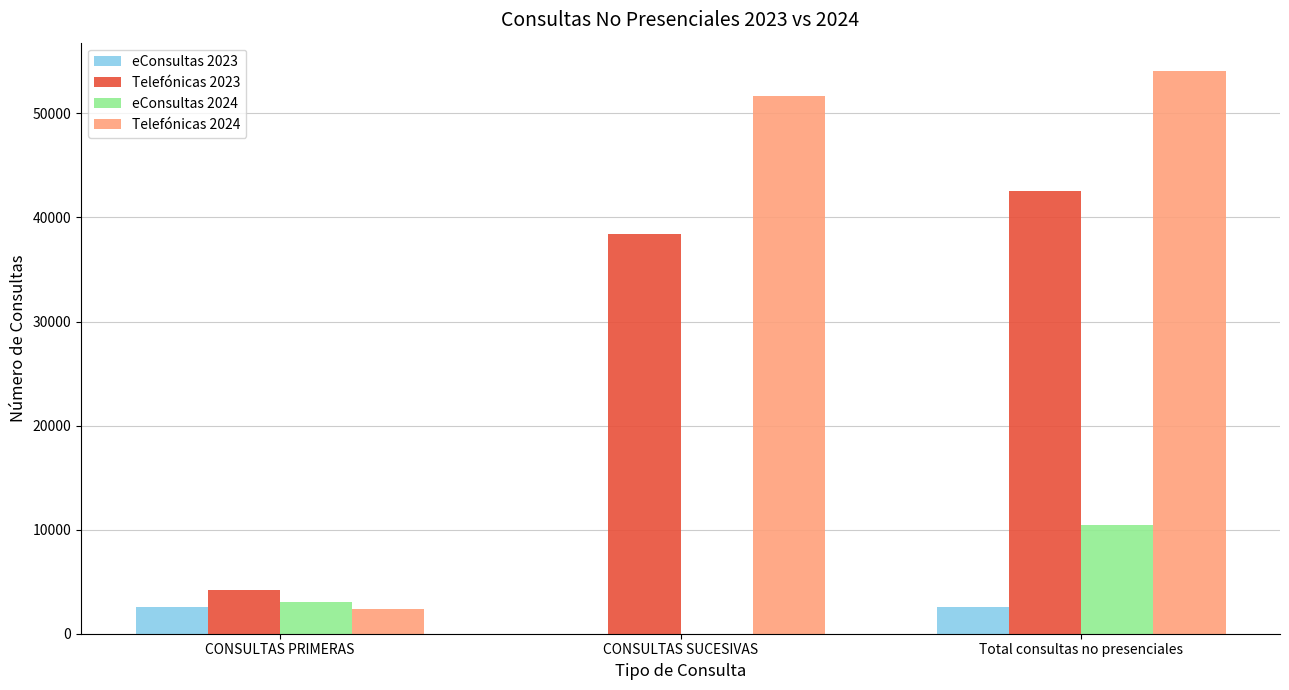

The value of eConsultas 2023 at CONSULTAS SUCESIVAS is 0. True or false?

True